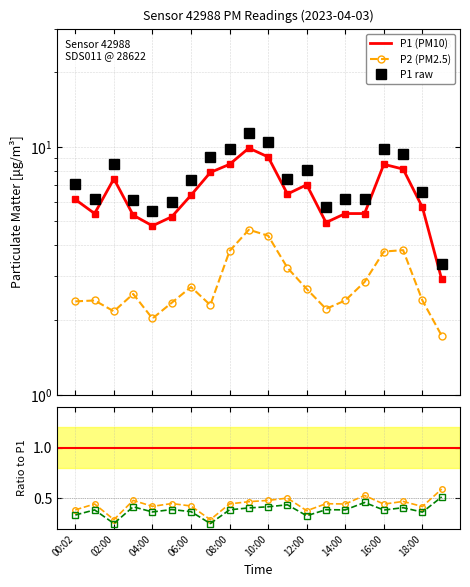

What is the difference between the maximum and second lowest values in the P2 (PM2.5) series?

2.6